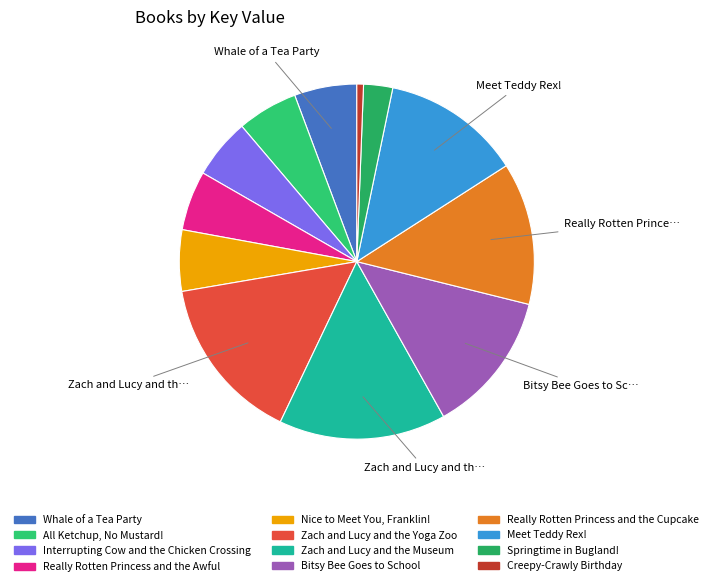

How many segments does this pie chart have?

12